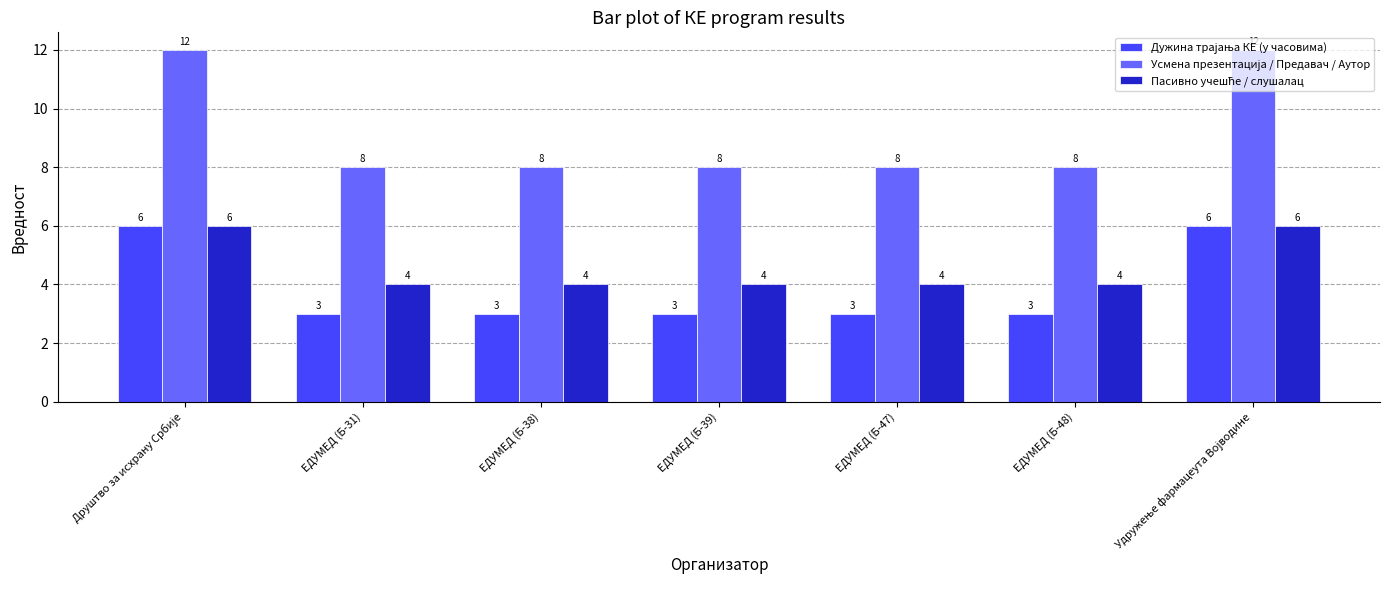

What is the minimum value shown in the chart?

3